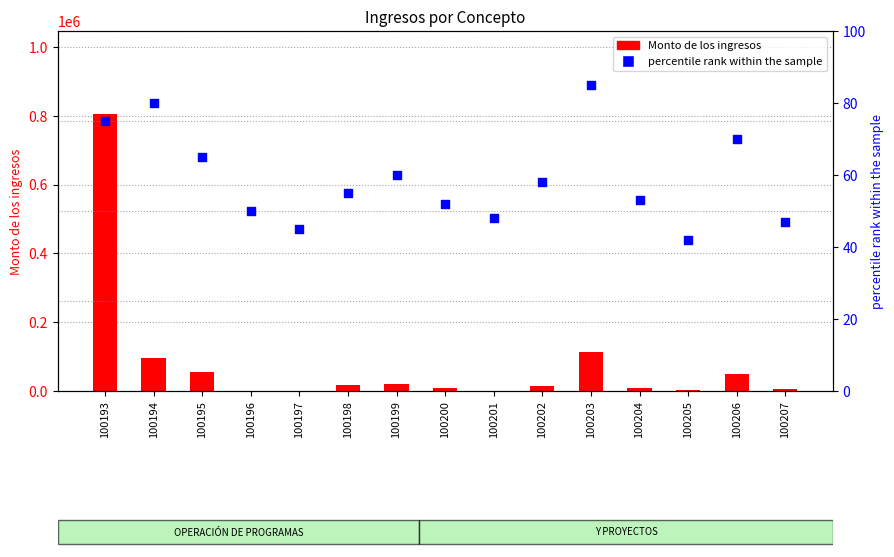

At how many categories does at least one series exceed 345265?

1